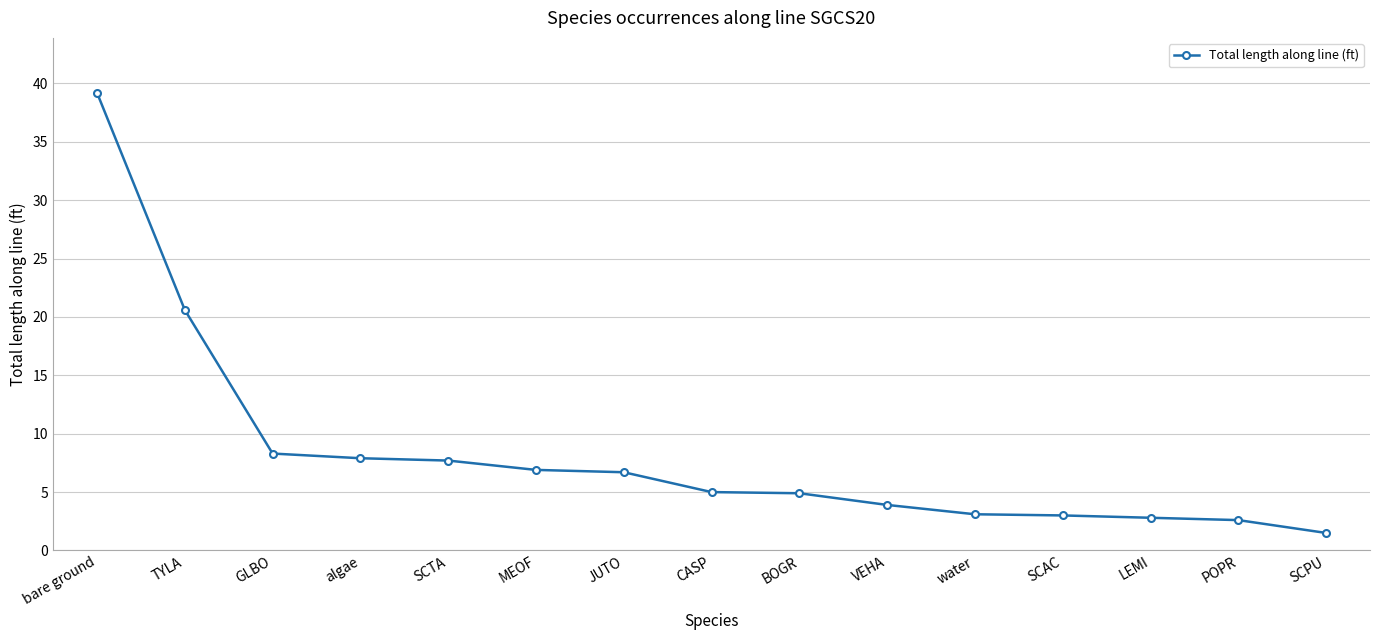

Does the chart have visible grid lines?

Yes